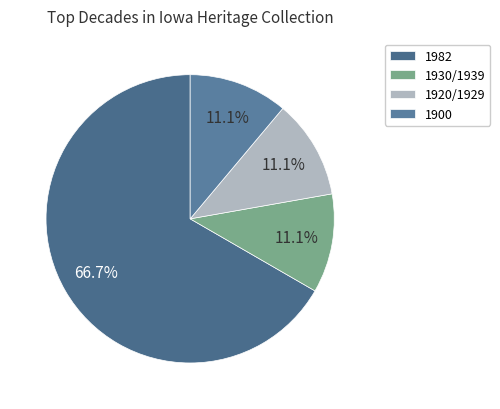

How many slices are in this pie chart?

4